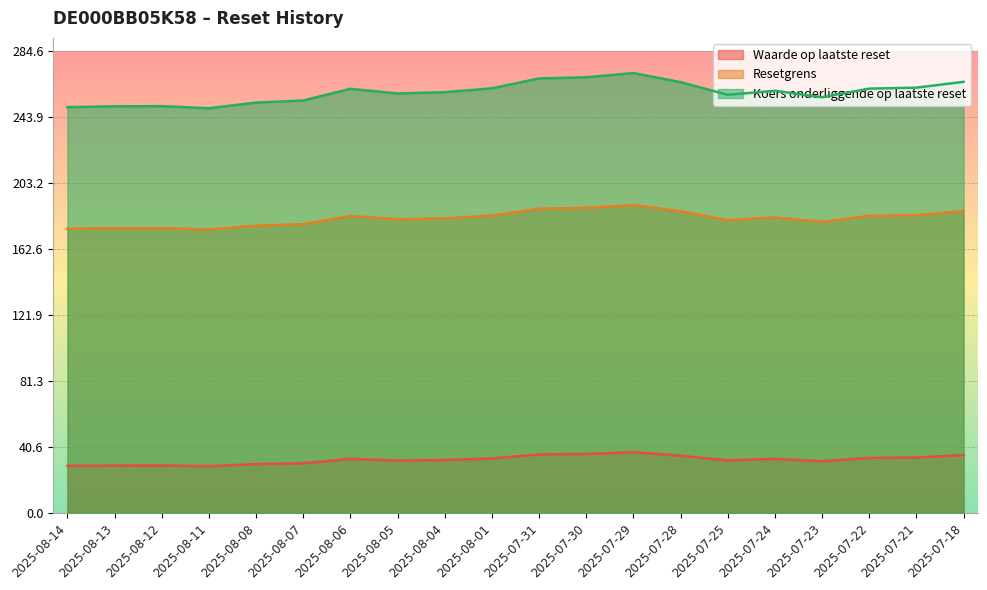

Is the value of Koers onderliggende op laatste reset at 2025-08-04 greater than the value of Resetgrens at 2025-07-29?

Yes